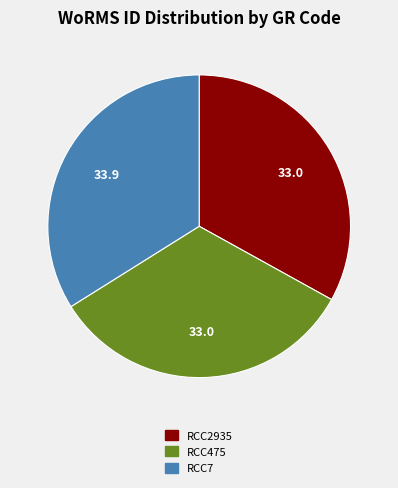

Which category has the biggest portion of the pie?

RCC7